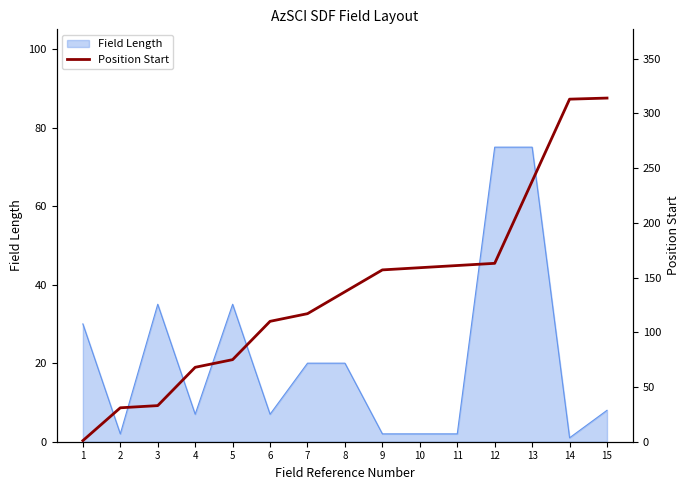

True or false: Field Length has a value of 7 at 6.

True